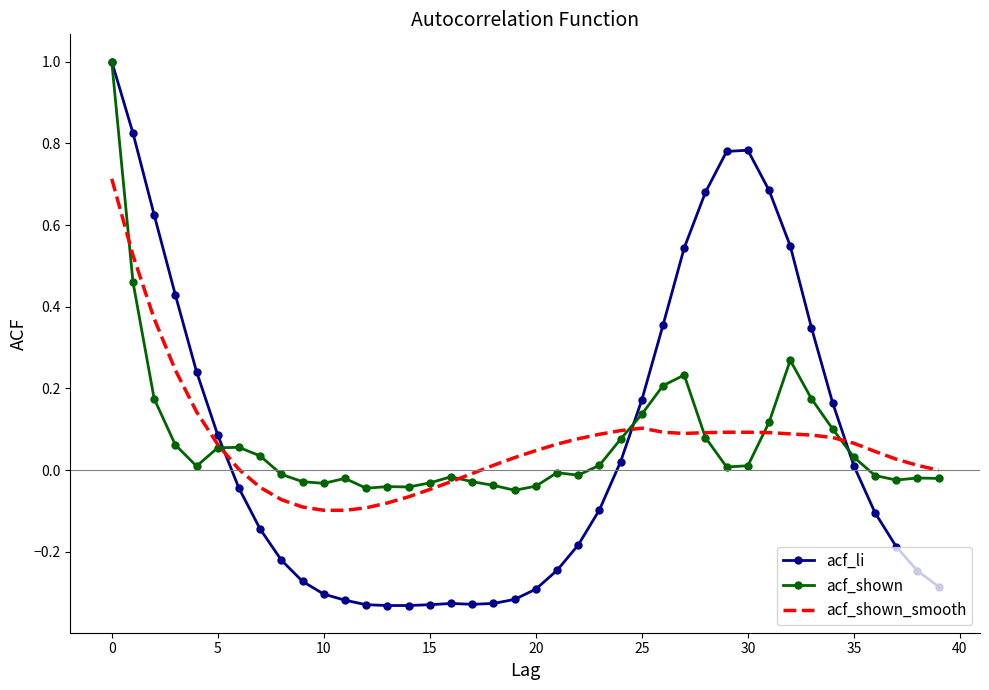

What is the maximum value for acf_shown?

1.0